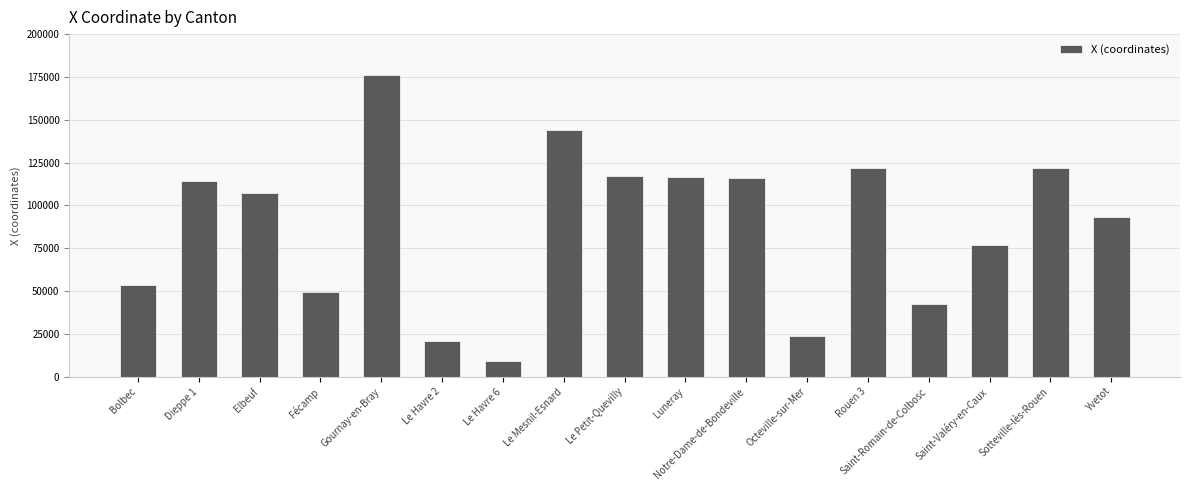

Is it true that the value at Yvetot is 93121.6?

True